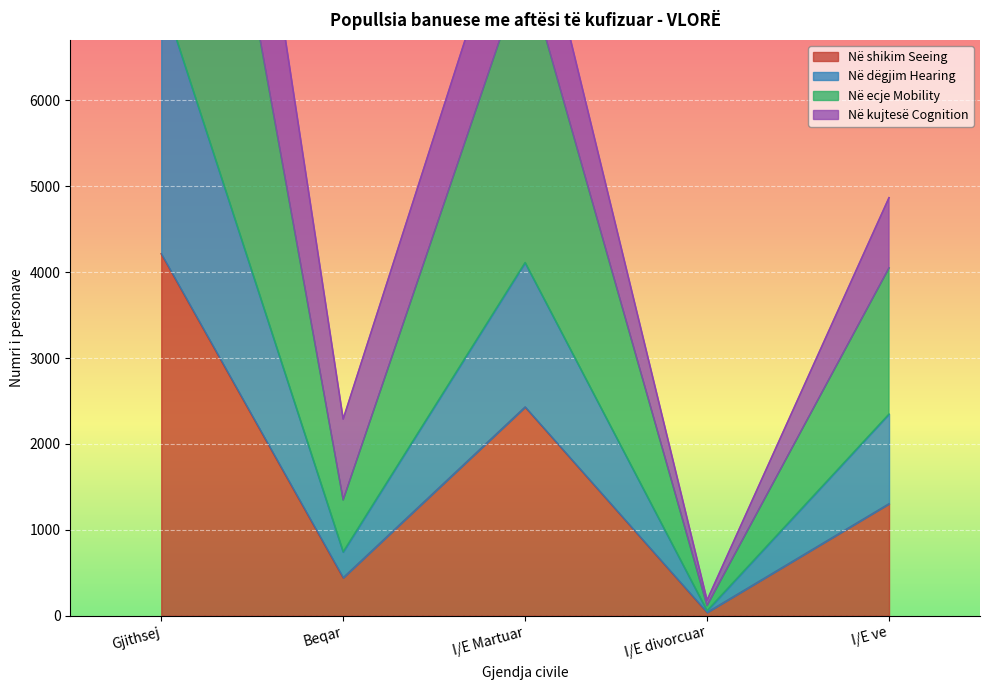

What is the greatest value displayed?

13083